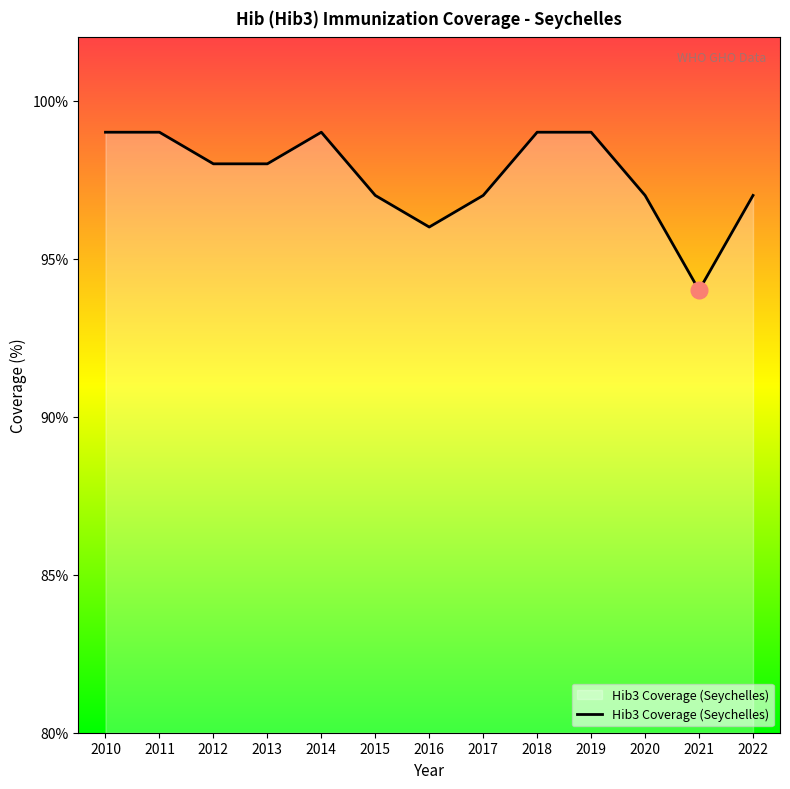

The value at 2018 is 23. True or false?

False